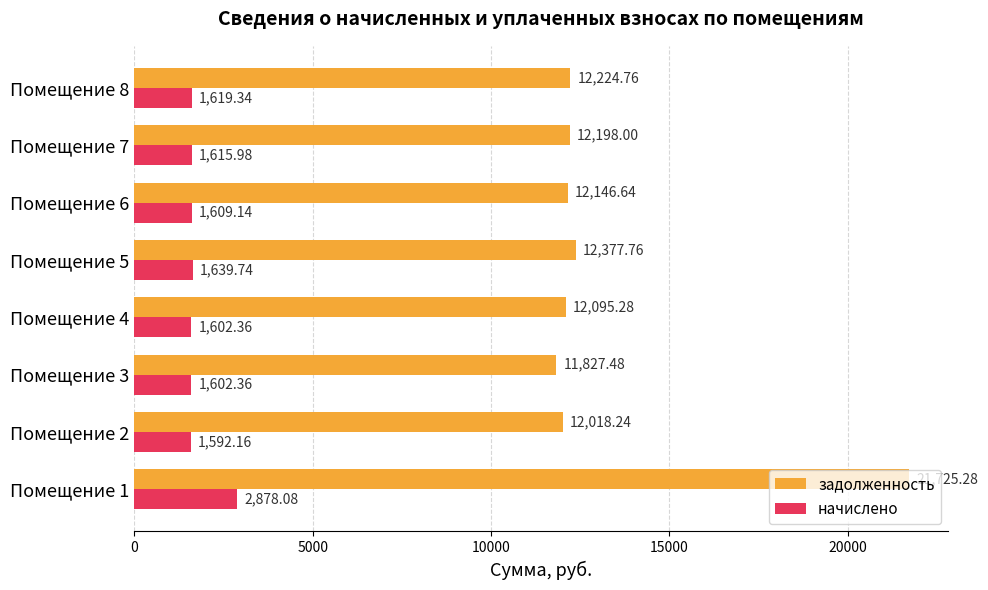

Count the number of data series in this chart.

2